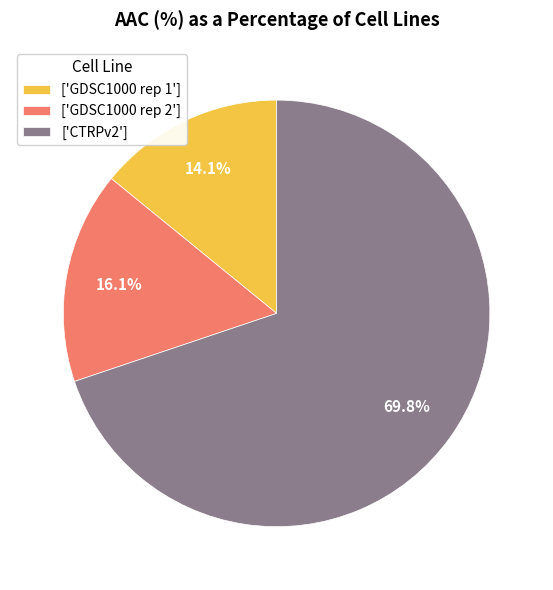

Approximately how many times larger is the value at ['GDSC1000 rep 2'] compared to ['GDSC1000 rep 1']?

1.1